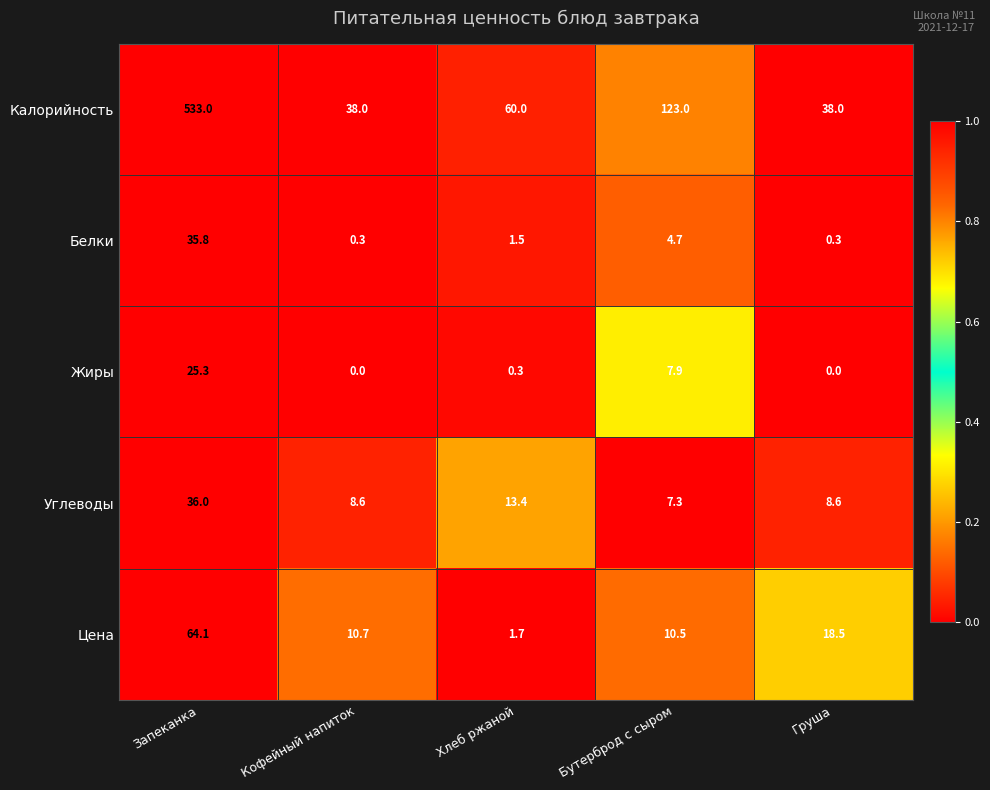

At Бутерброд с сыром, list the series in order from smallest to largest.

Белки, Углеводы, Жиры, Цена, Калорийность